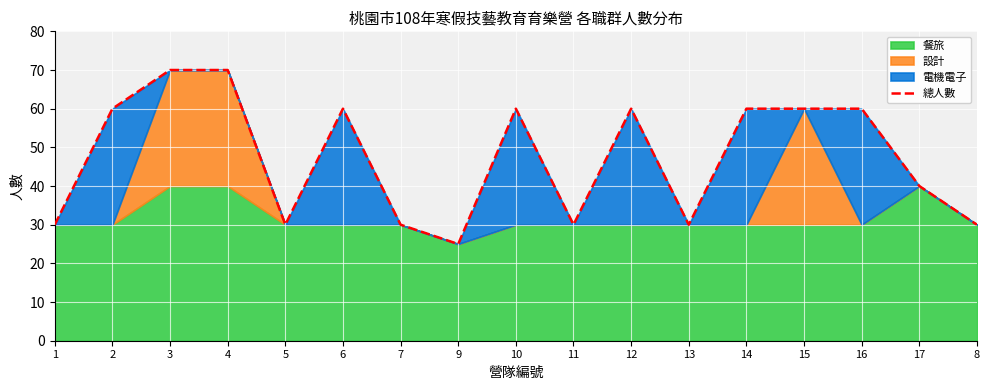

Is it true that the value at 3 is 21?

False